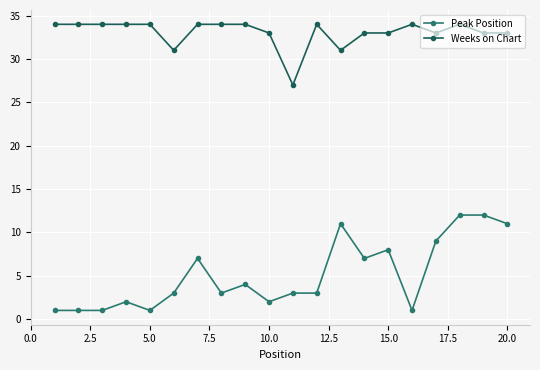

At how many categories does at least one series exceed 15?

20